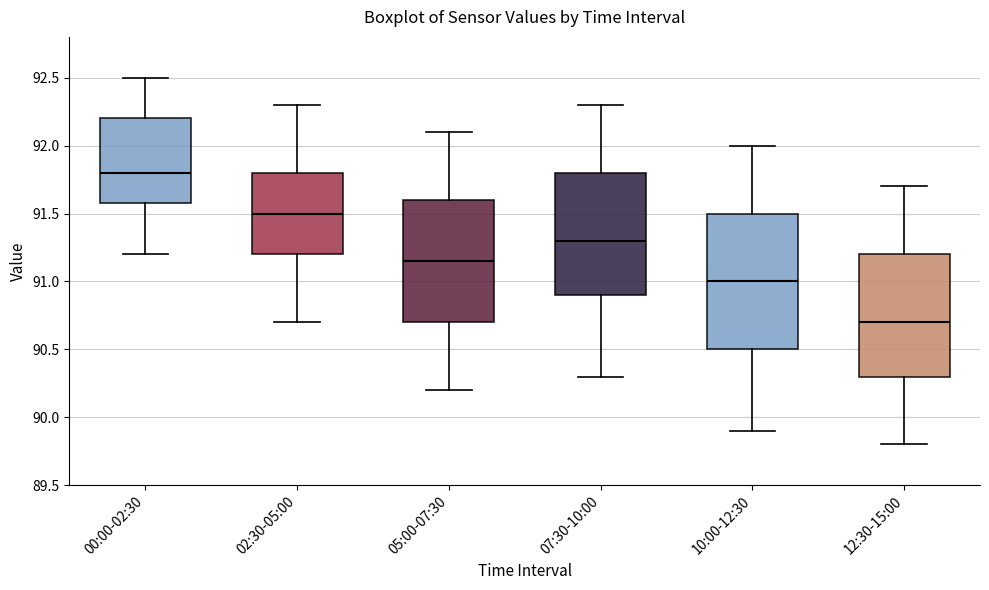

Reading left to right, transcribe this box plot: for each box, give where its median line is, the range the box spans, and where its two whiskers end, as read against the y-axis. The values are not printed on the chart, so give them approximately, as read against the axis.

00:00-02:30: median 91.80, box 91.60 to 92.20, whiskers 91.20 to 92.50
02:30-05:00: median 91.50, box 91.20 to 91.80, whiskers 90.70 to 92.30
05:00-07:30: median 91.15, box 90.70 to 91.60, whiskers 90.20 to 92.10
07:30-10:00: median 91.30, box 90.90 to 91.80, whiskers 90.30 to 92.30
10:00-12:30: median 91.00, box 90.50 to 91.50, whiskers 89.90 to 92.00
12:30-15:00: median 90.70, box 90.30 to 91.20, whiskers 89.80 to 91.70